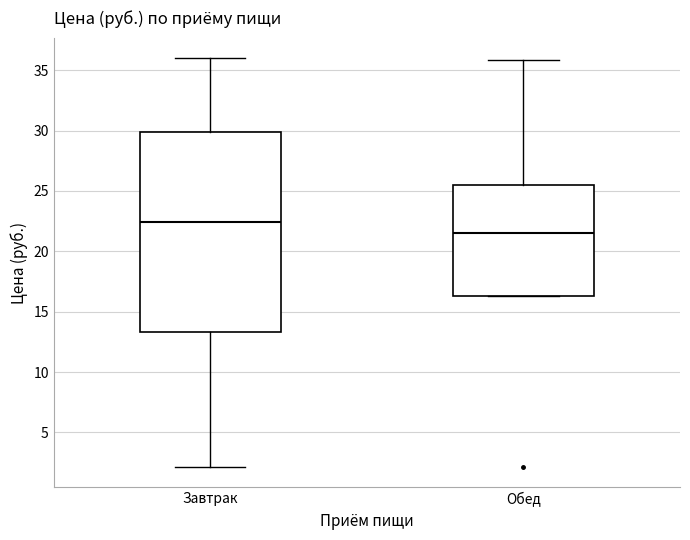

Comparing the boxes themselves (not the whiskers), which one is the tallest?

Завтрак